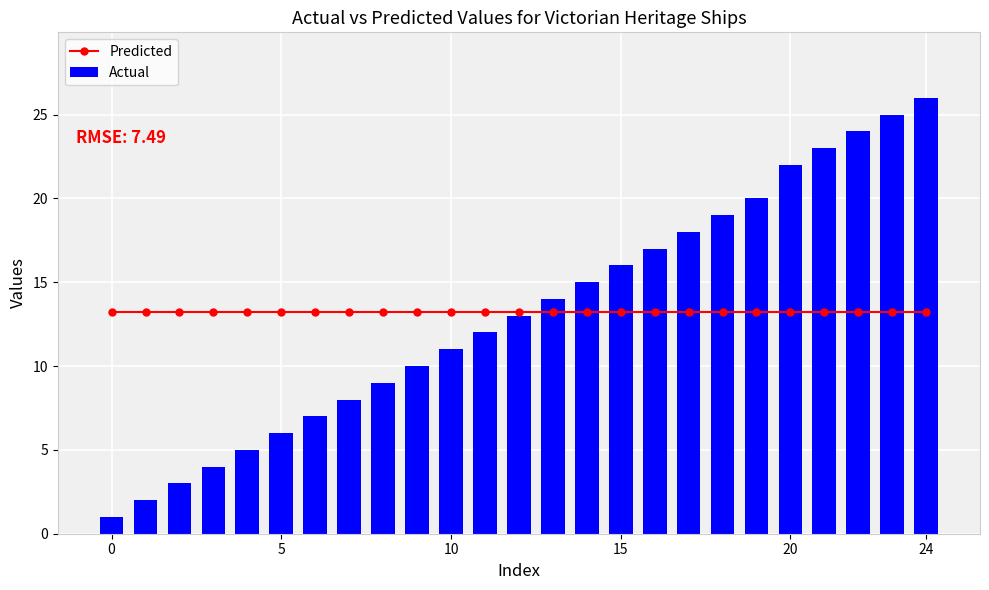

What is the label of the 7th bar from the right?

18